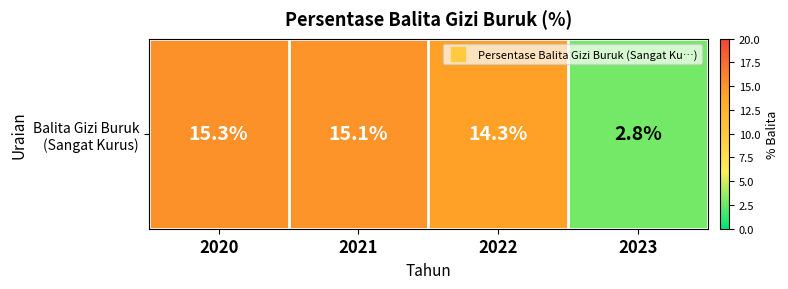

What is the change in value from 2020 to 2021?

-0.2